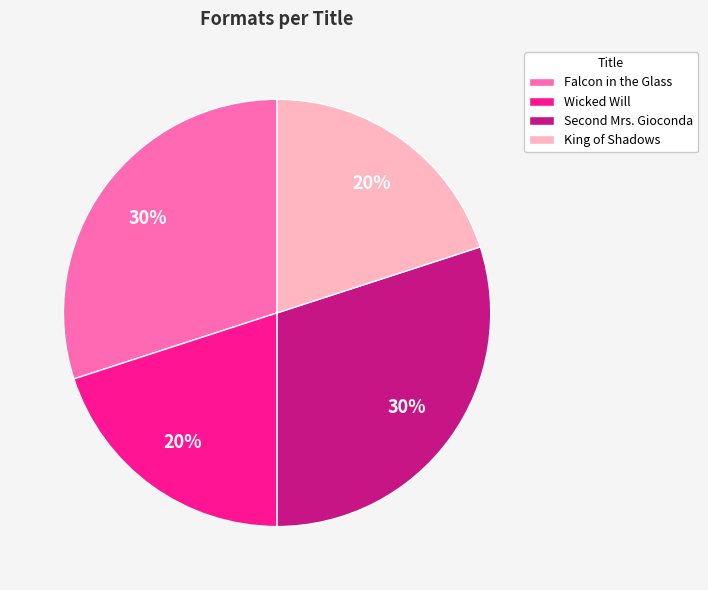

The King of Shadows slice represents 20% of the pie. True or false?

True